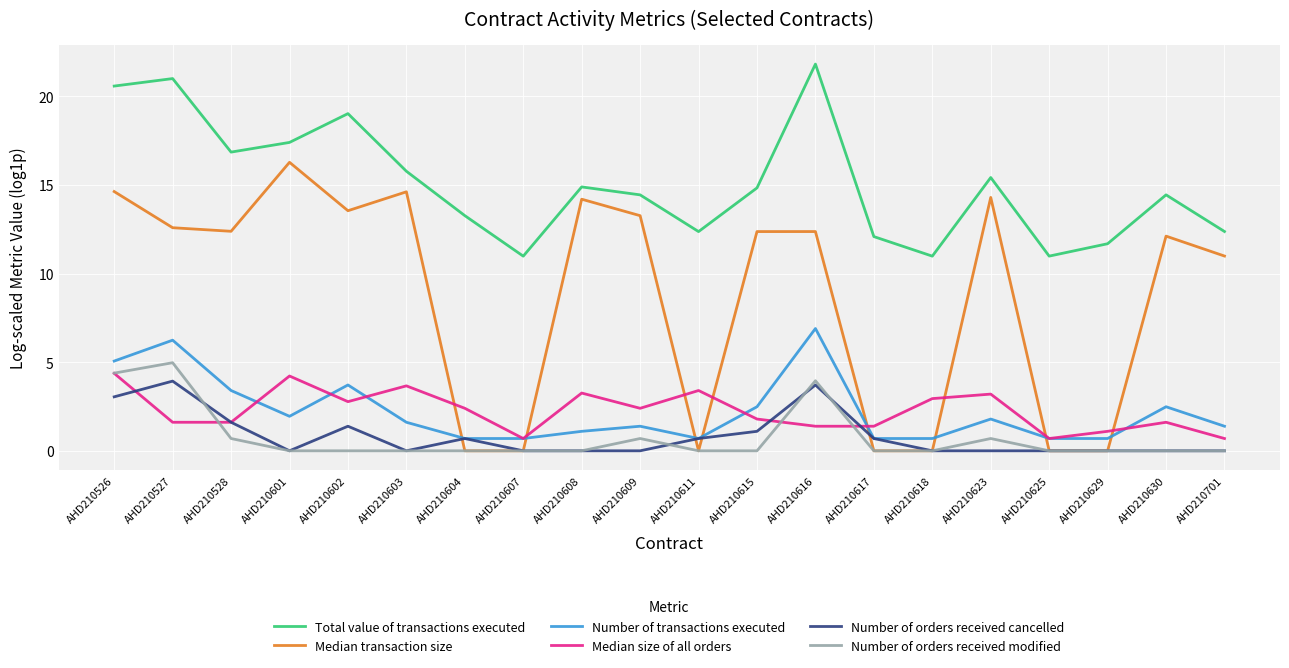

True or false: Number of transactions executed and Number of orders received modified intersect in this chart.

False